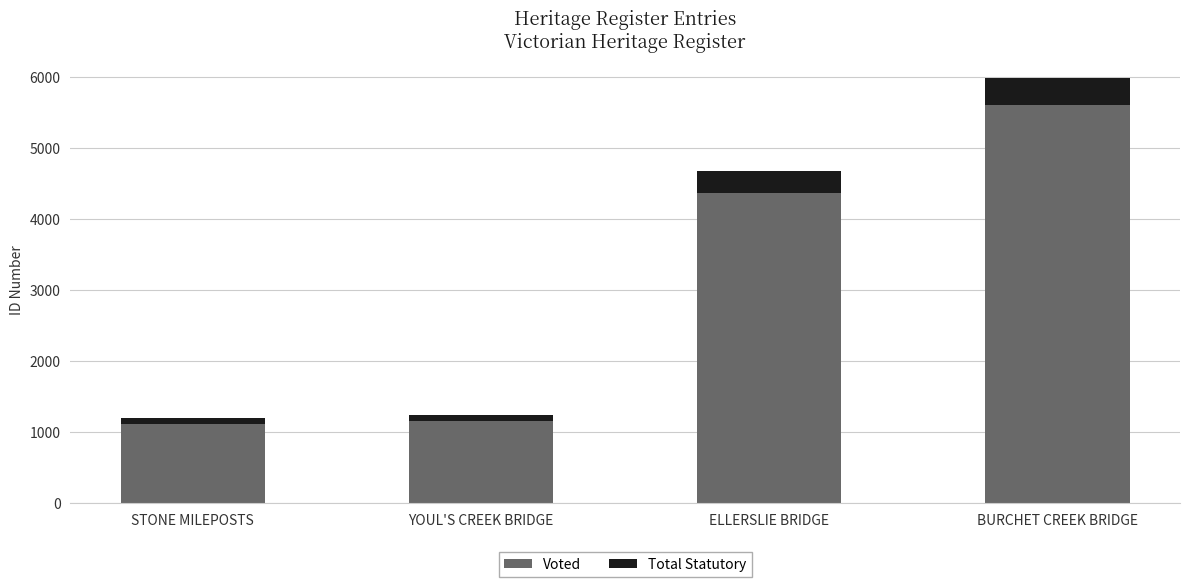

What is the highest value of the Voted series?

5602